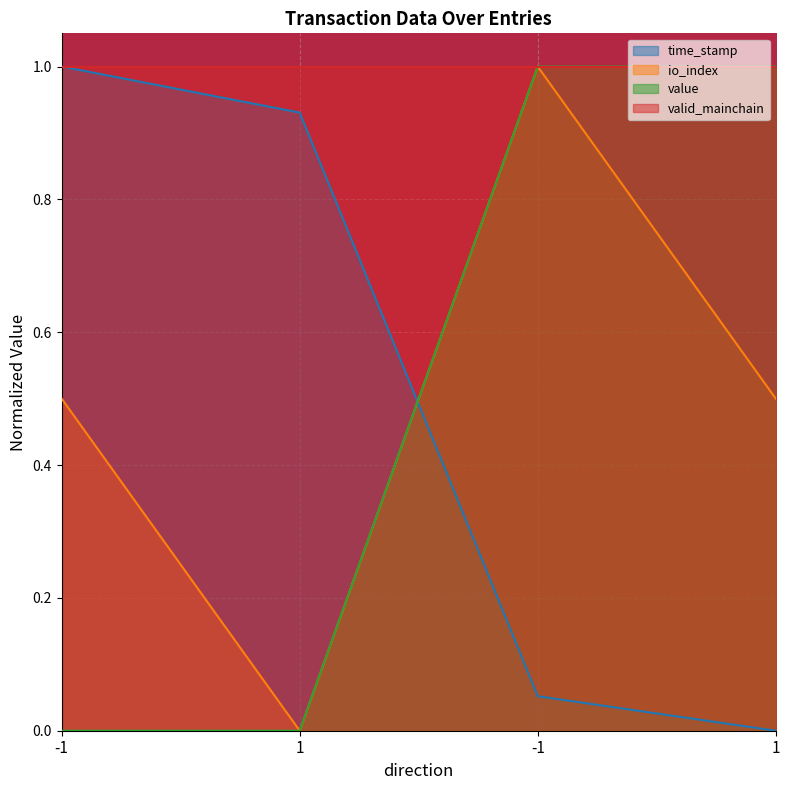

Does the chart display data point markers on the line(s)?

No